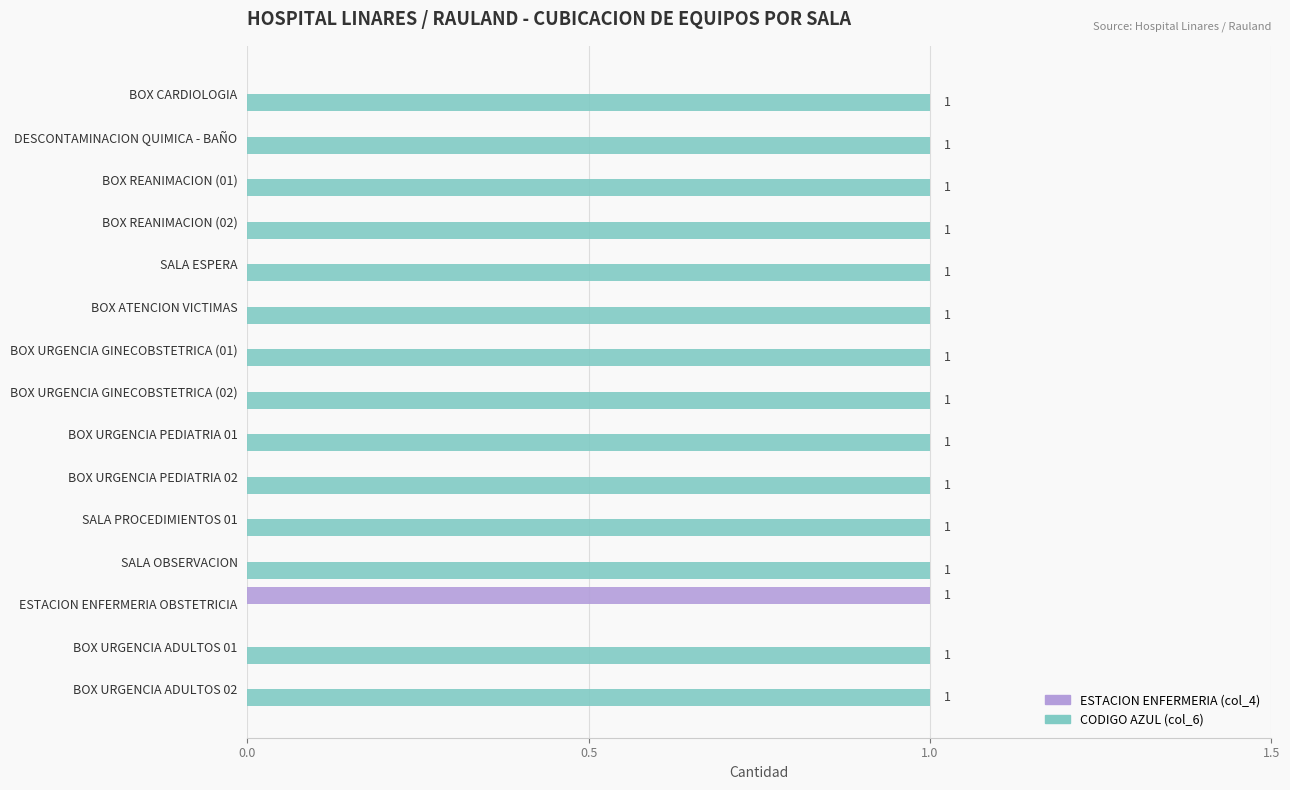

Which series has the largest total across all categories?

CODIGO AZUL (col_6)